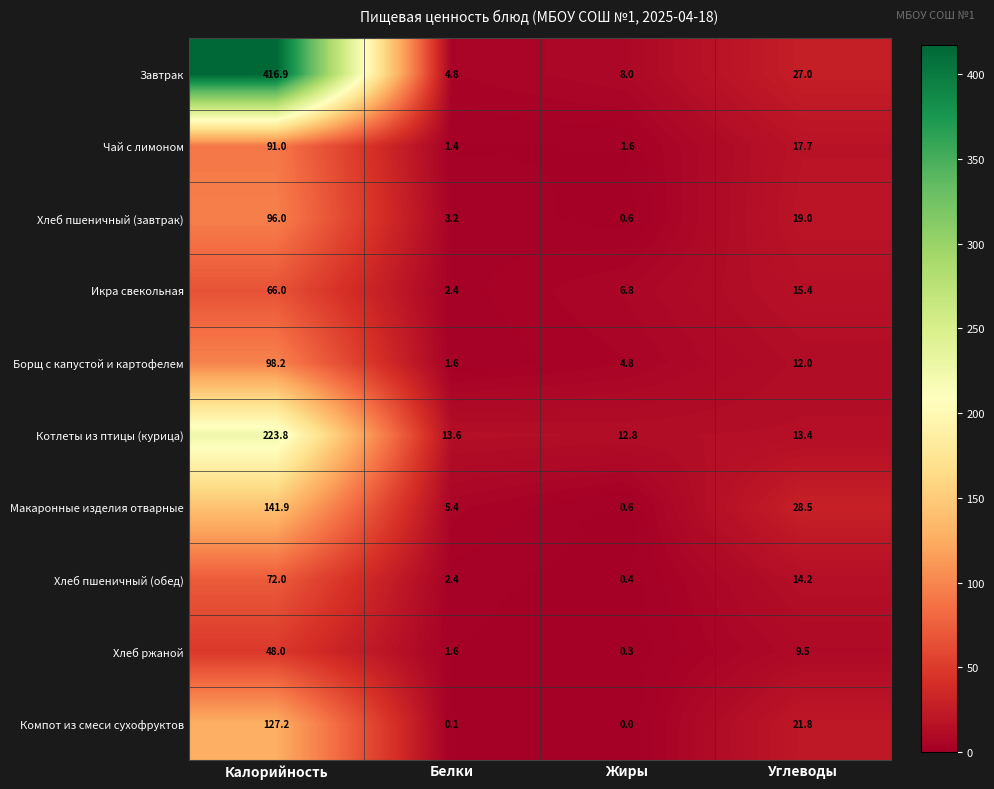

Which series has the largest range (max minus min)?

Завтрак